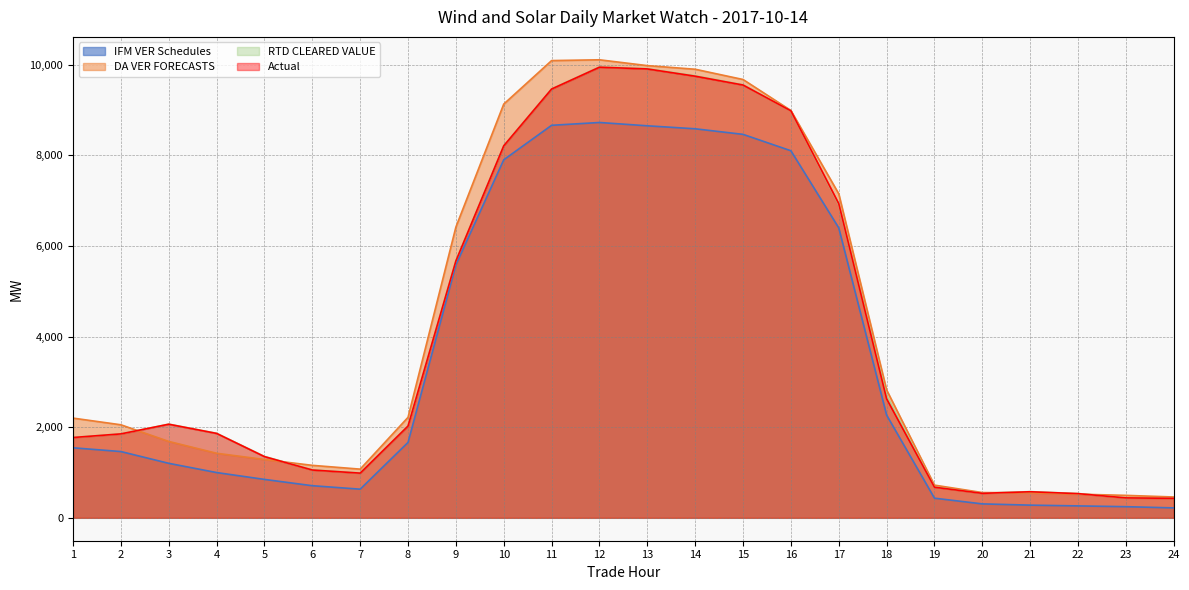

Does the chart have visible grid lines?

Yes